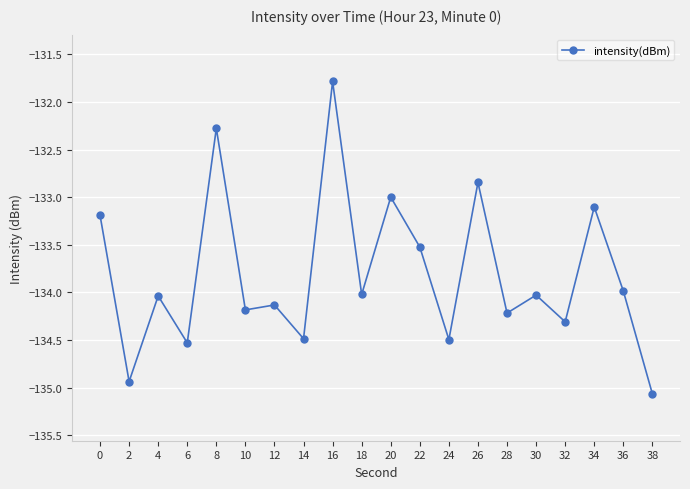

Does the chart have visible grid lines?

Yes